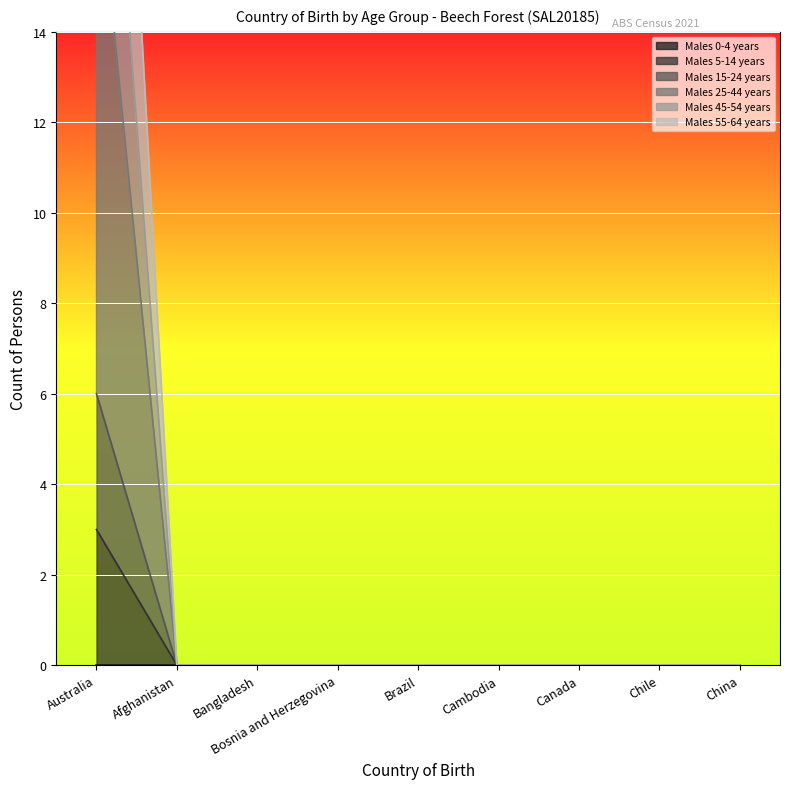

How many data points does each series have?

9